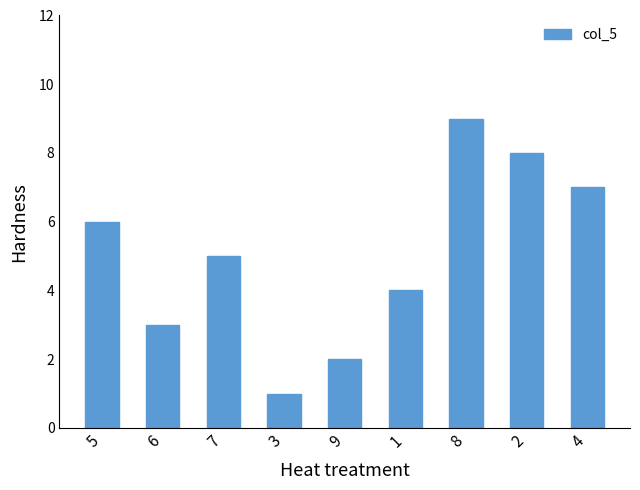

True or false: the data shows 5 at 7.

True